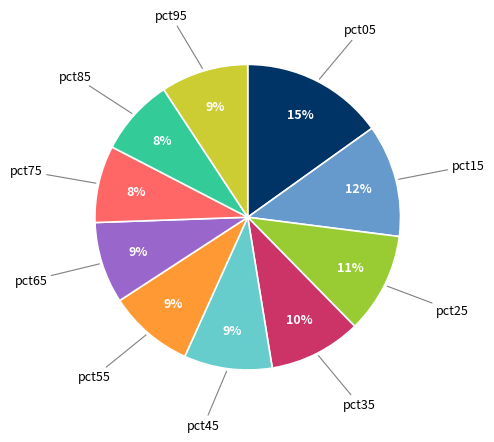

How many segments does this pie chart have?

10